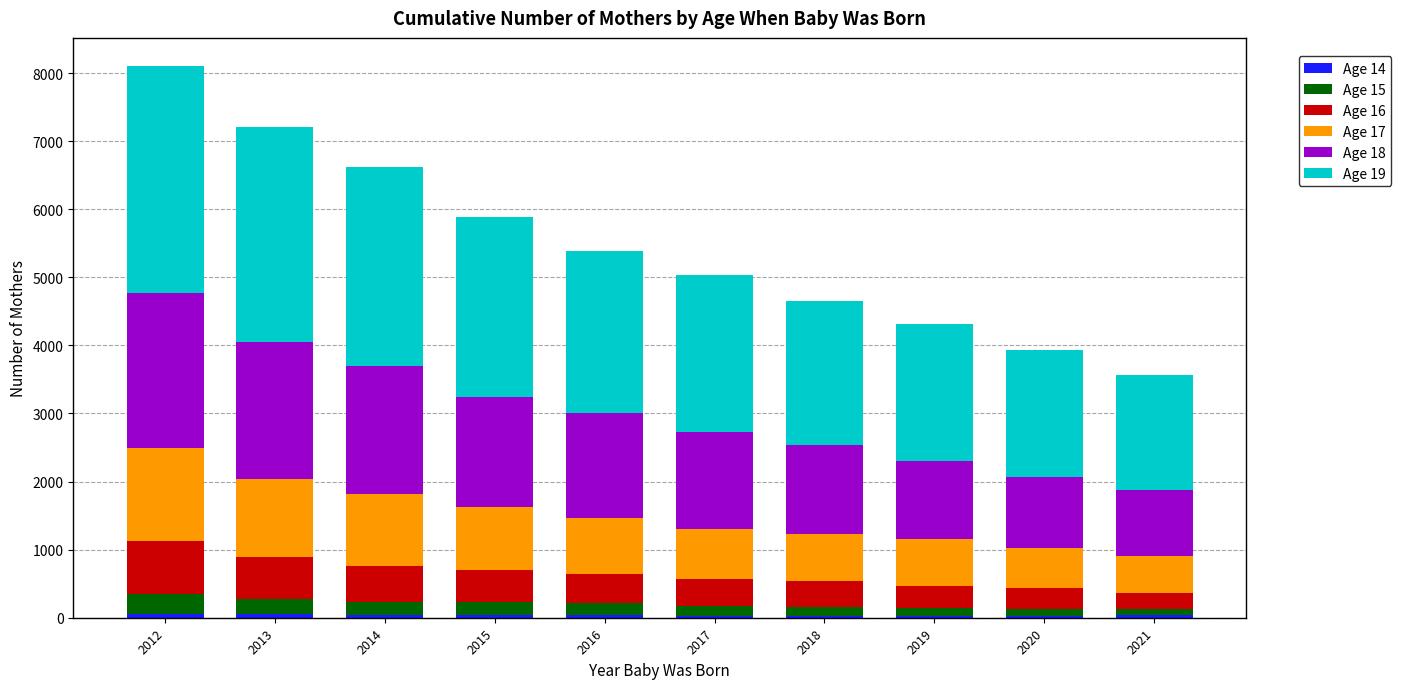

How many categories are shown in the chart?

10